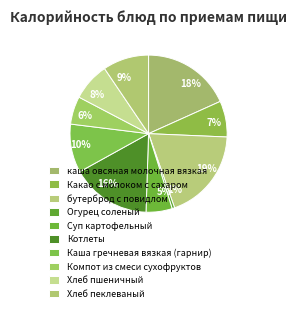

Count the number of slices in the pie.

10